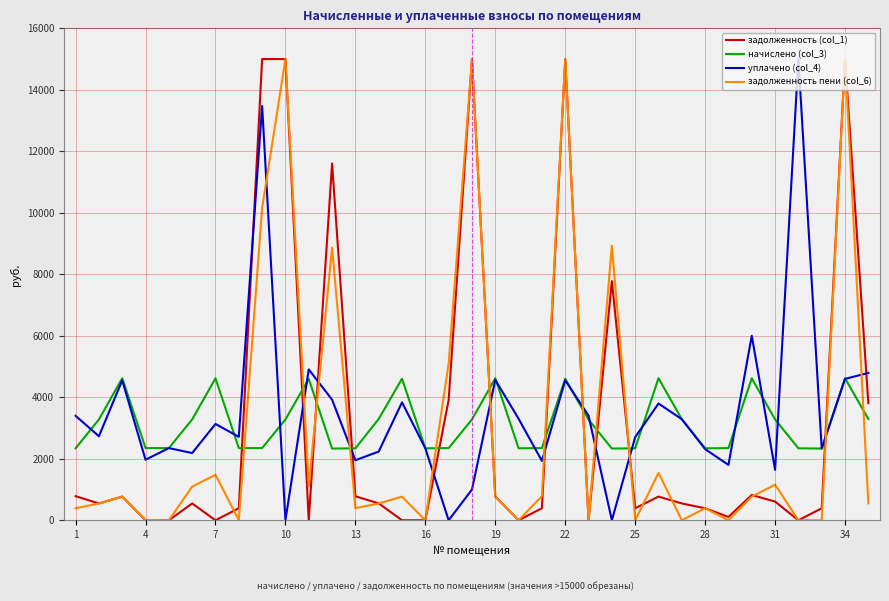

At how many categories does at least one series exceed 6454?

8